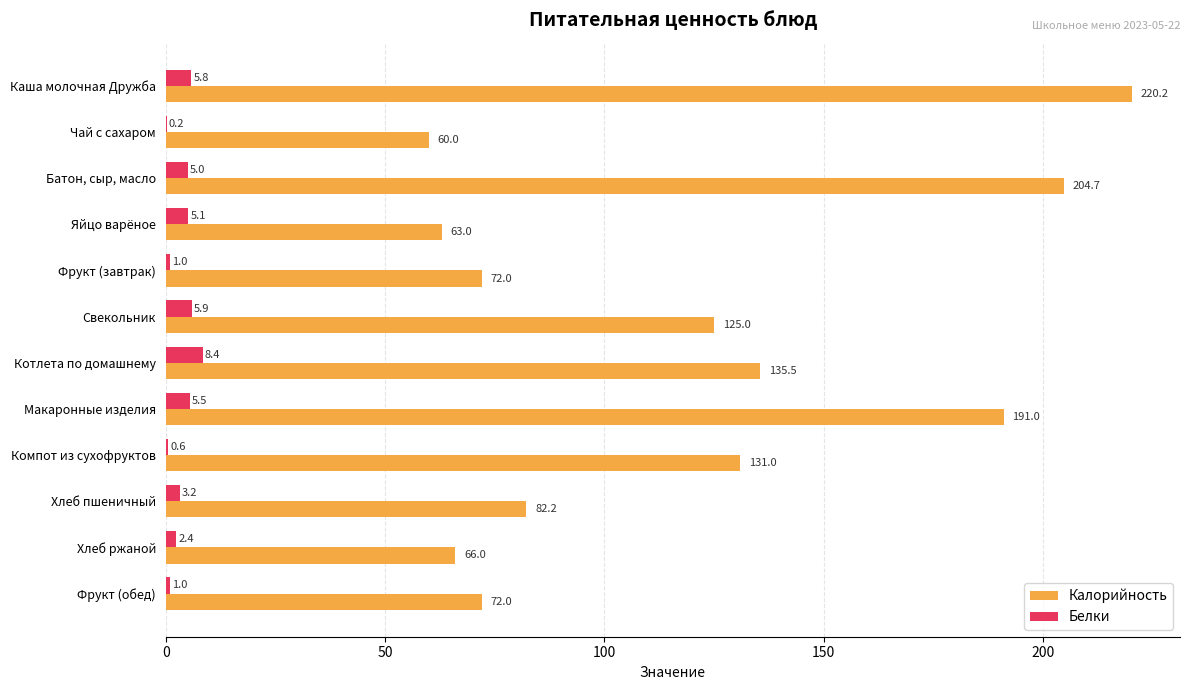

How many data points does each series have?

12